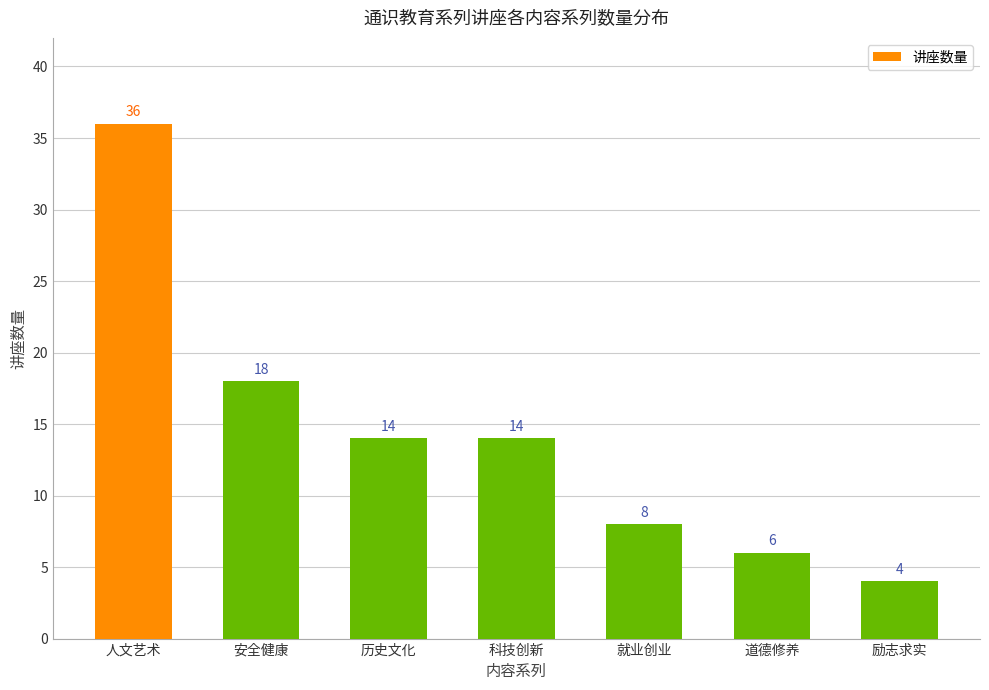

Is it true that the value at 就业创业 is 12?

False